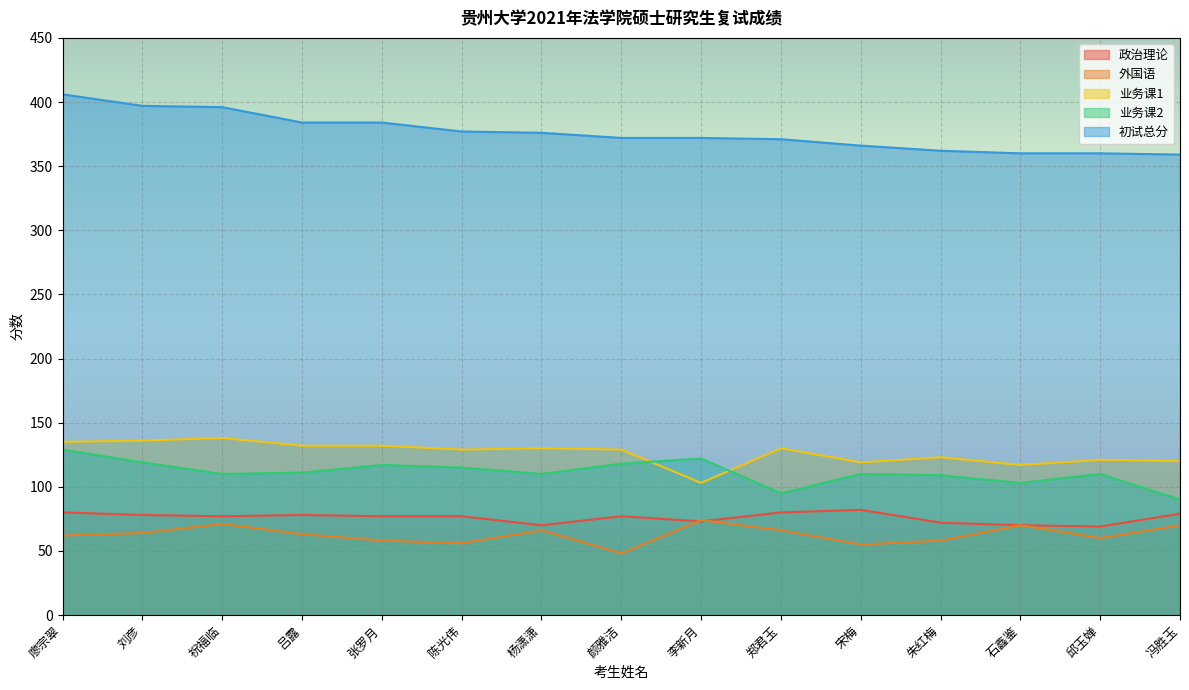

Which series has the widest spread of values?

初试总分